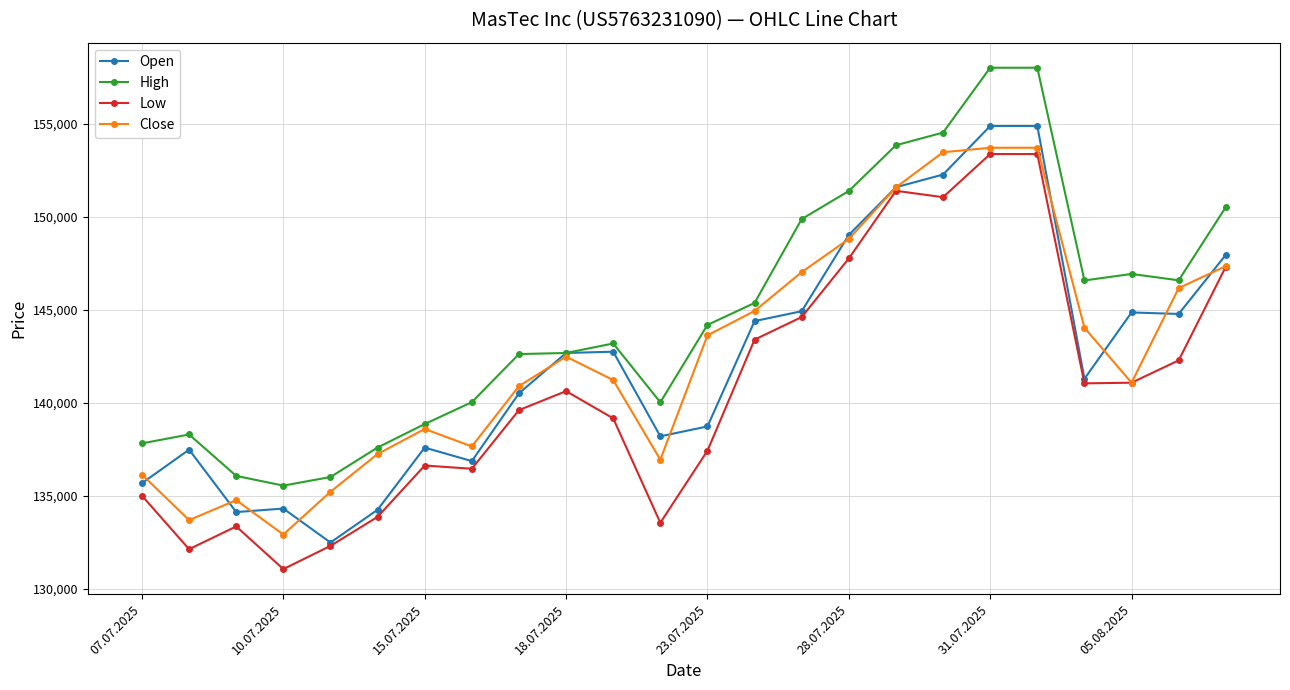

What is the smallest value displayed?

131046